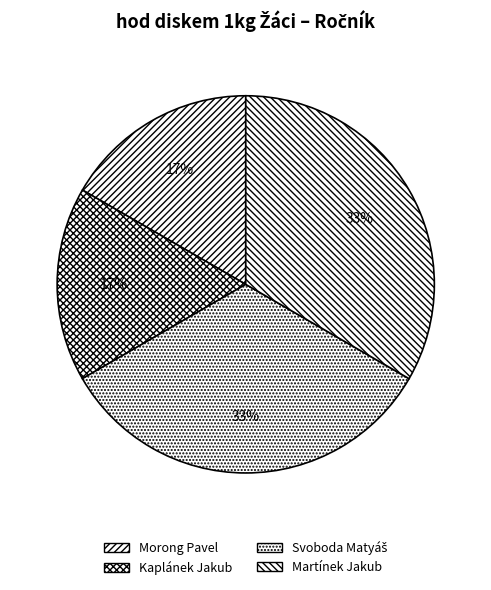

What is the total percentage of Morong Pavel and Svoboda Matyáš?

50.0%